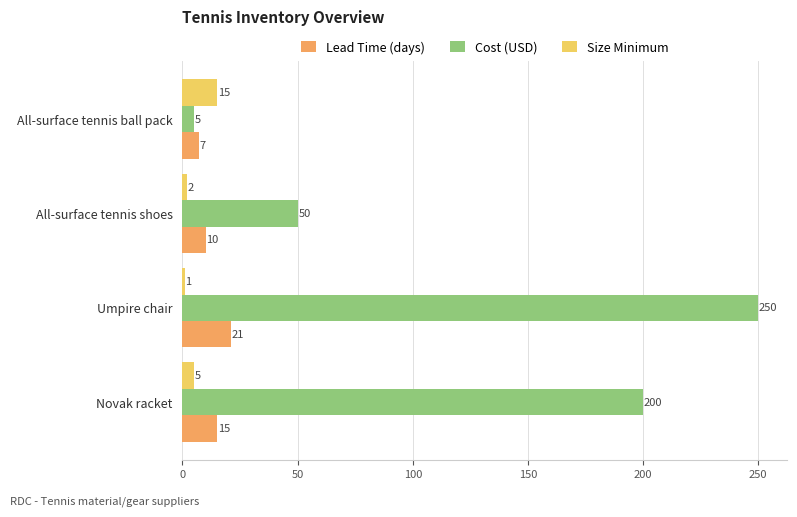

Between All-surface tennis shoes and Umpire chair, which series saw the biggest shift?

Cost (USD)